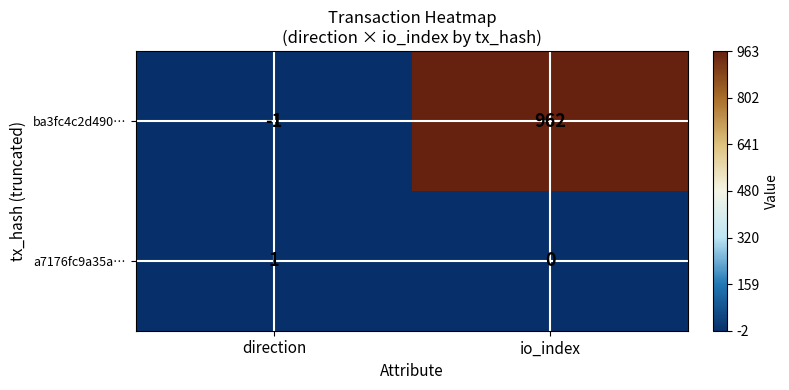

At which label does ba3fc4c2d490… reach its peak?

io_index